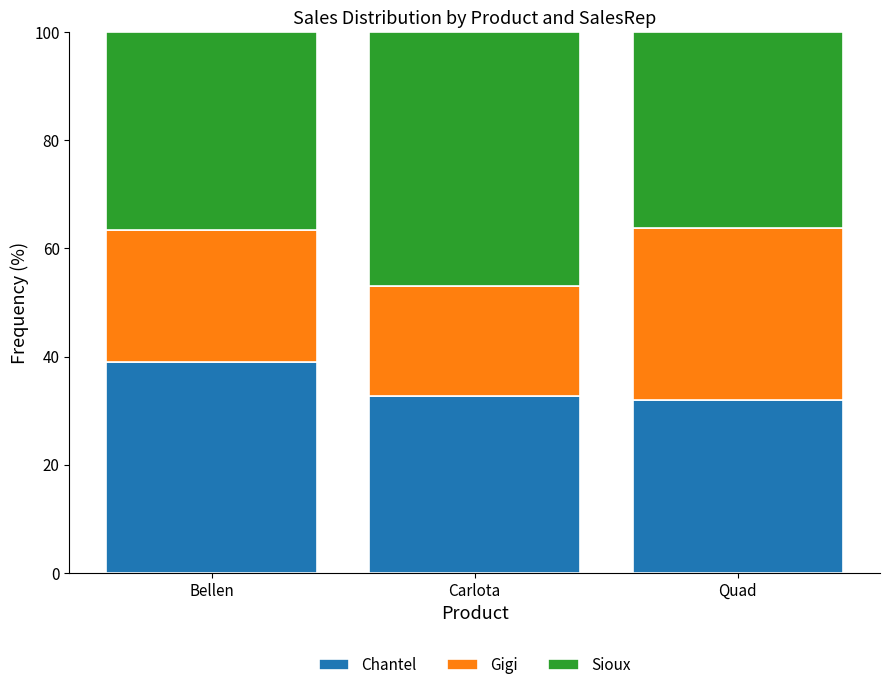

What is the total value across all series at Quad?

100.0